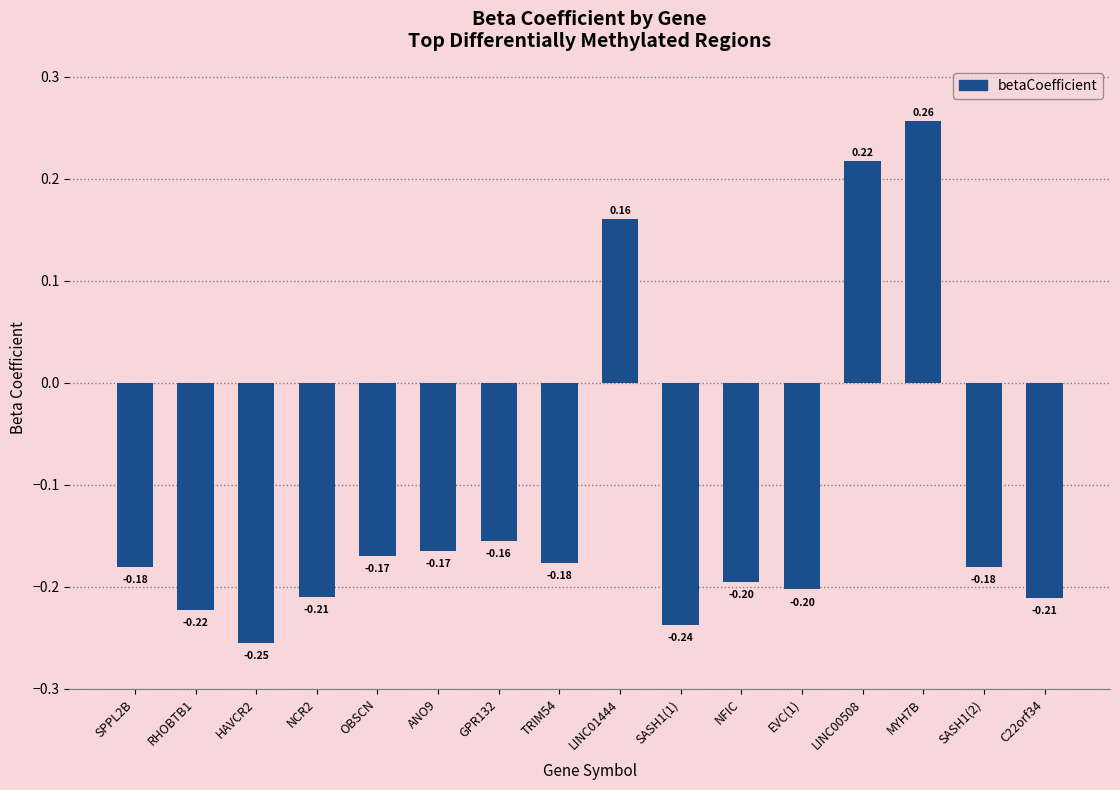

What is the label of the 4th bar from the right?

LINC00508